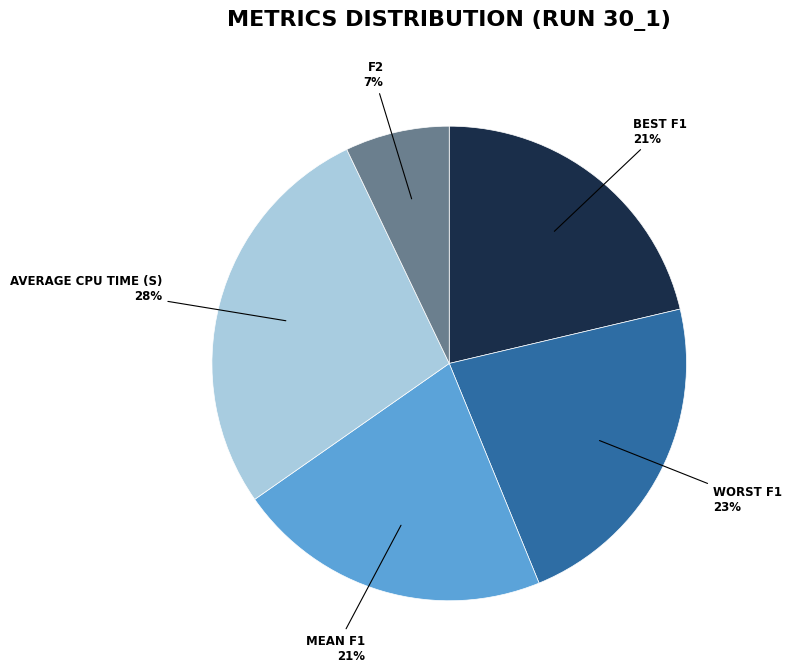

To the nearest percent, what is the average slice percentage?

20%